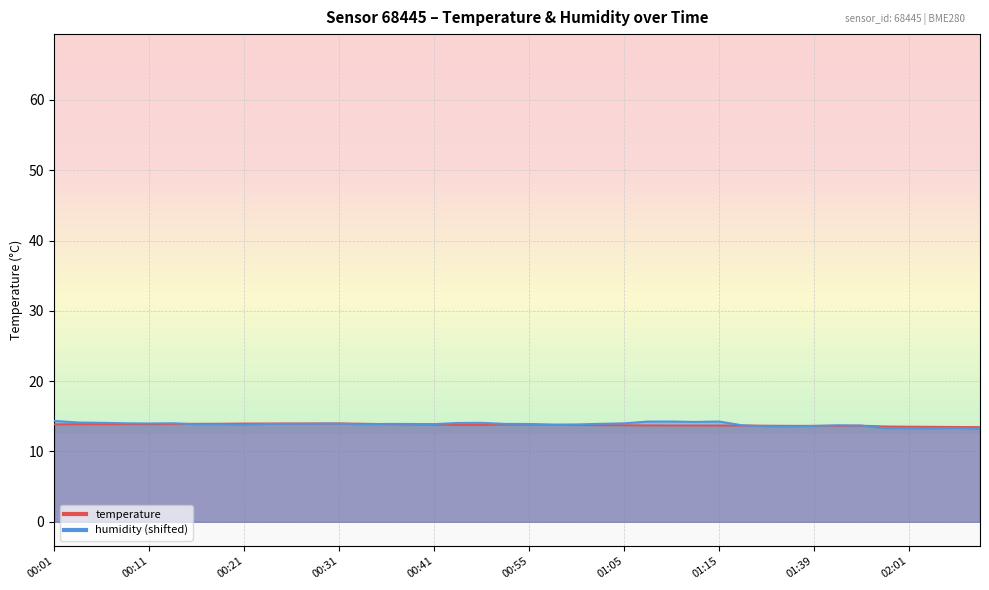

The humidity series shows 14.0 at 00:29. True or false?

True